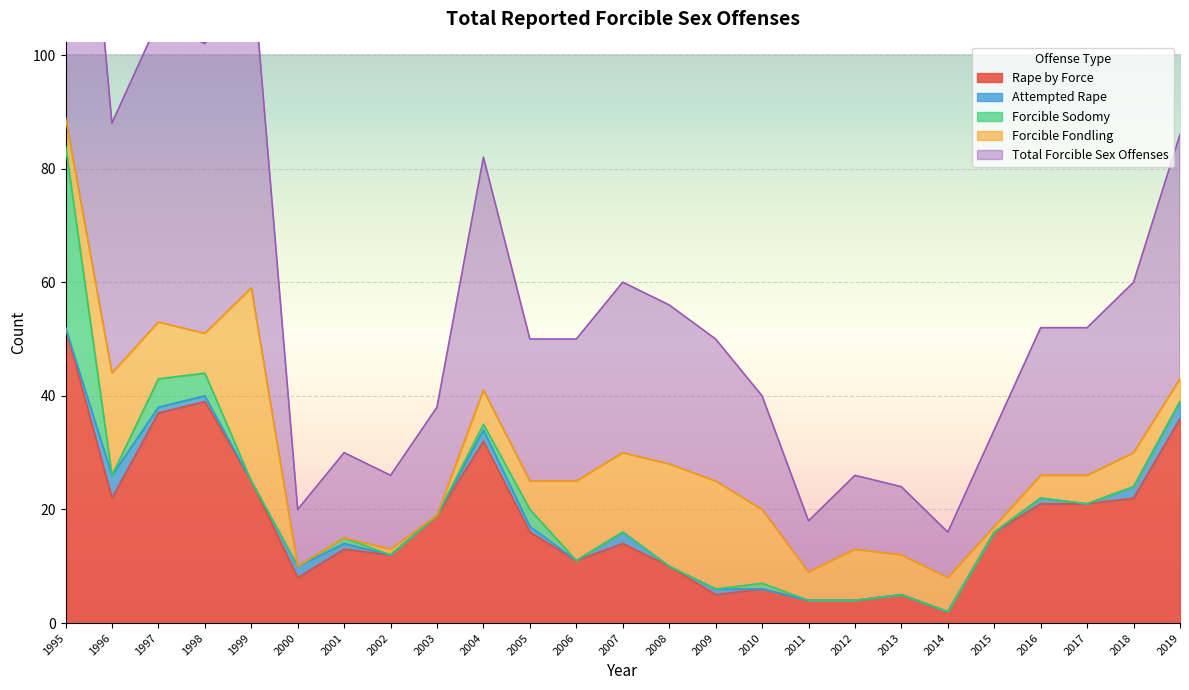

True or false: Forcible Sodomy has a value of 0 at 2016.

True